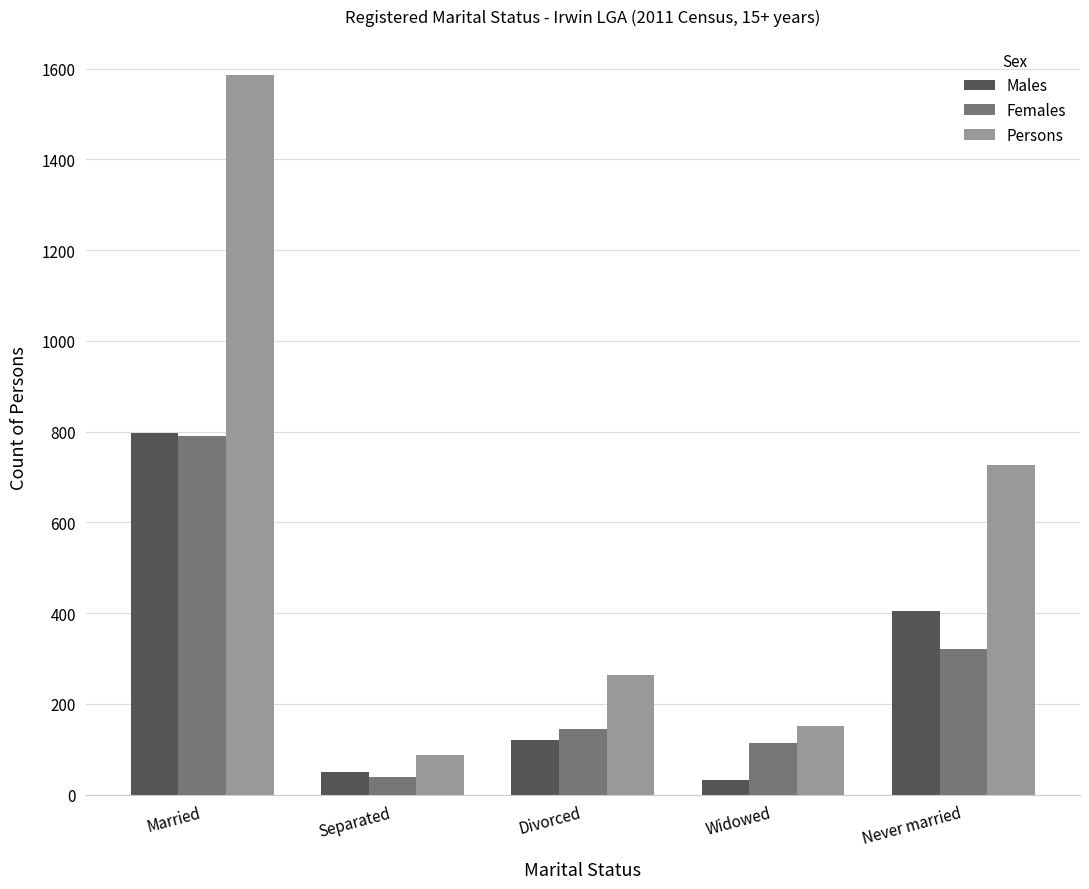

What is the label of the 4th bar from the left?

Widowed